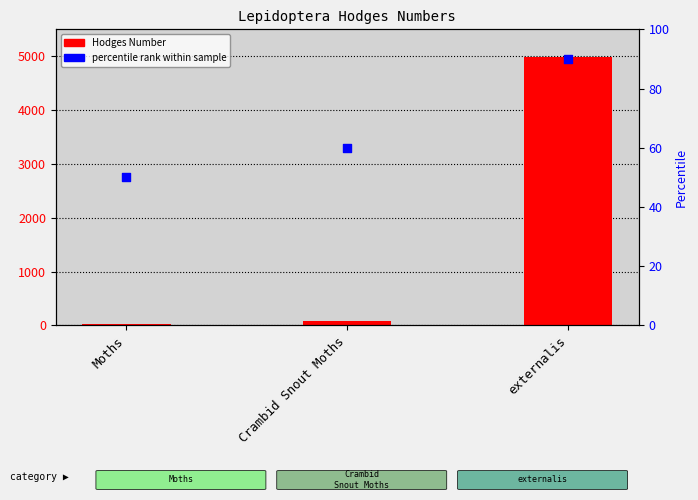

At how many categories does at least one series exceed 349?

1